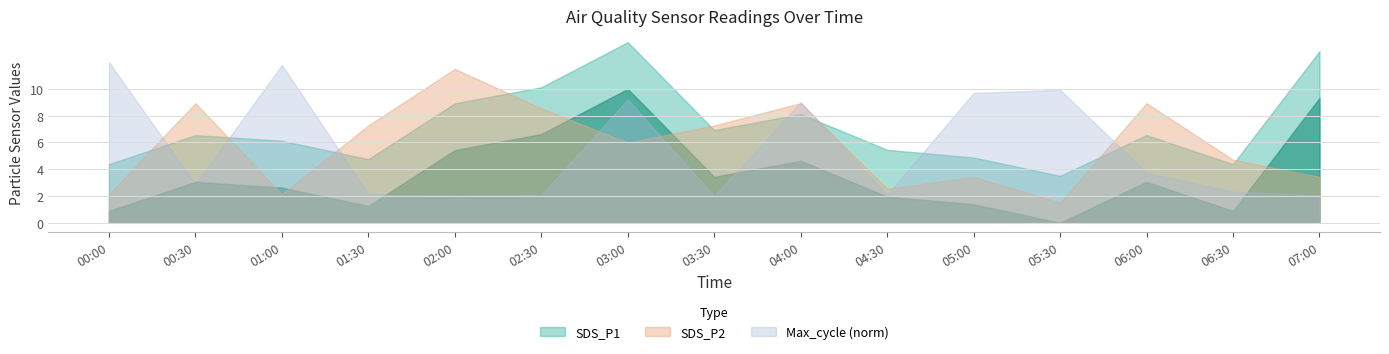

True or false: Max_cycle_k has more than 0 interior local peaks.

True